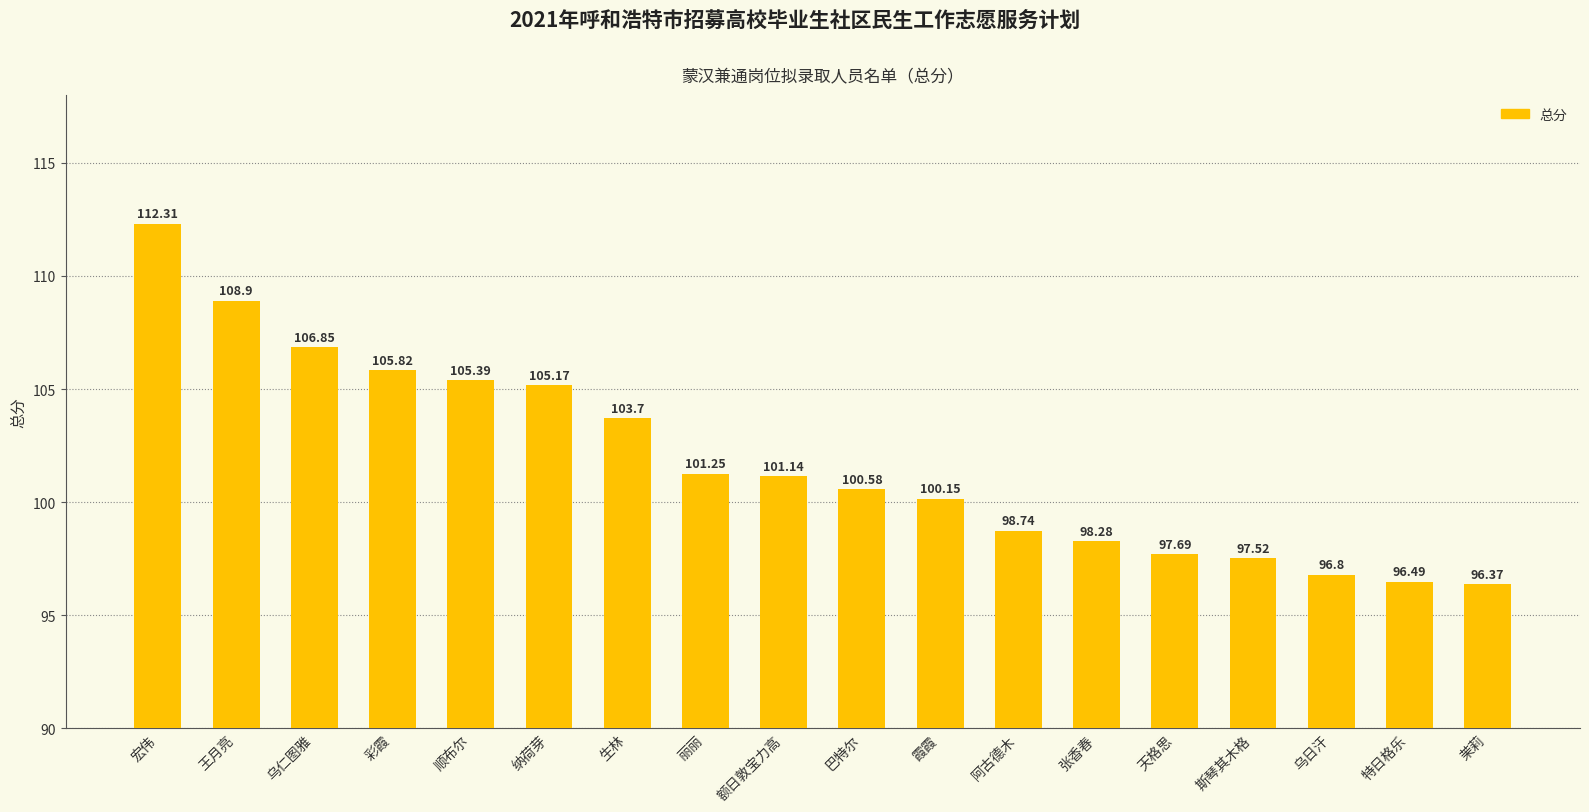

What is the label of the 12th bar from the right?

生林